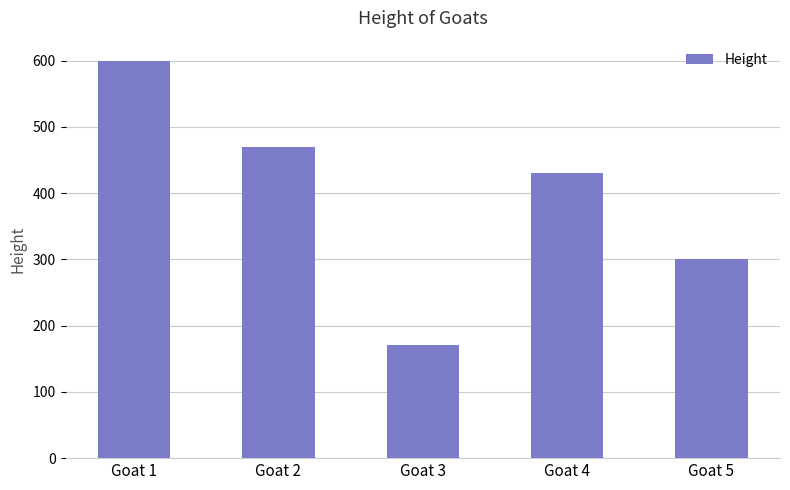

What is the difference between the values at Goat 3 and Goat 4?

260